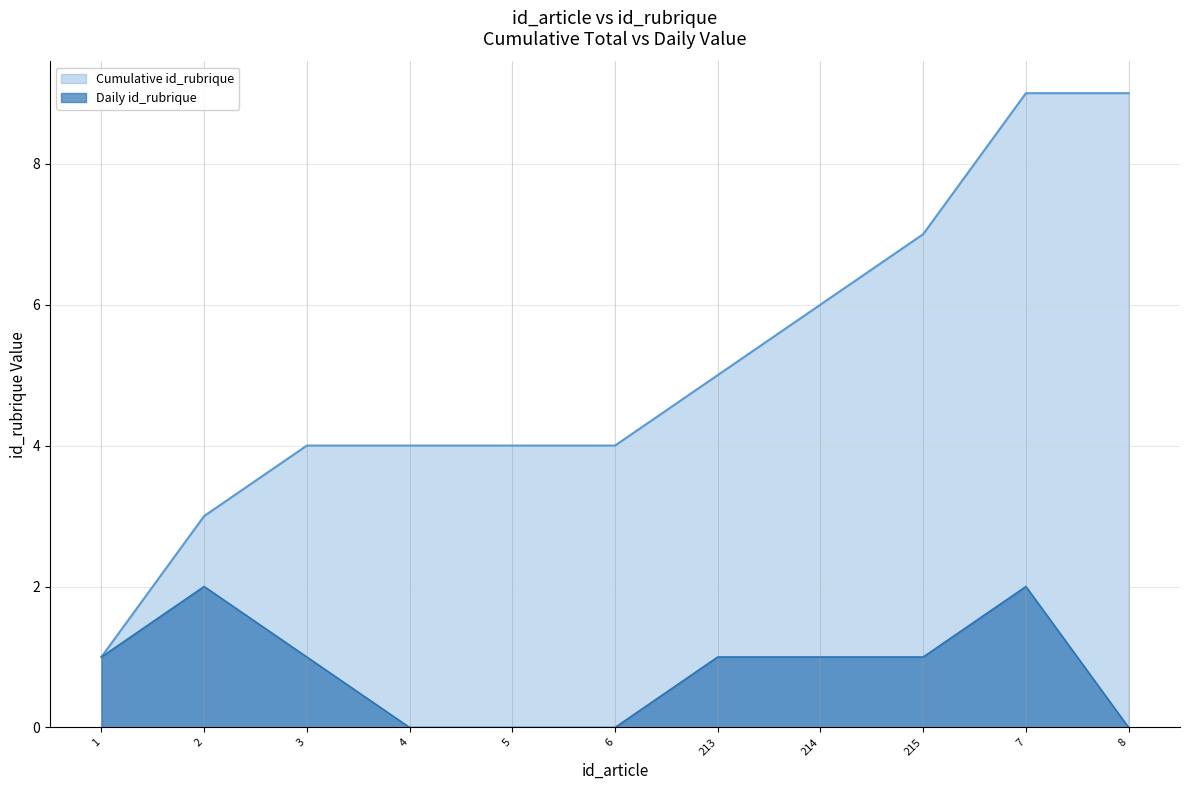

Does the chart display data point markers on the line(s)?

No